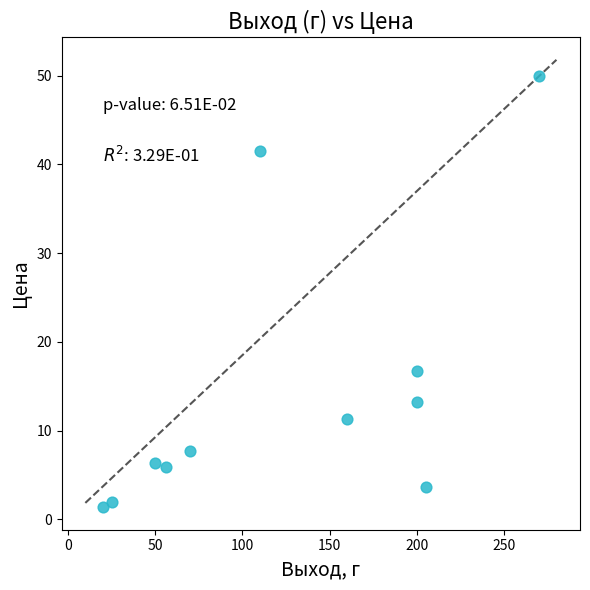

What is the average X value?

124.2